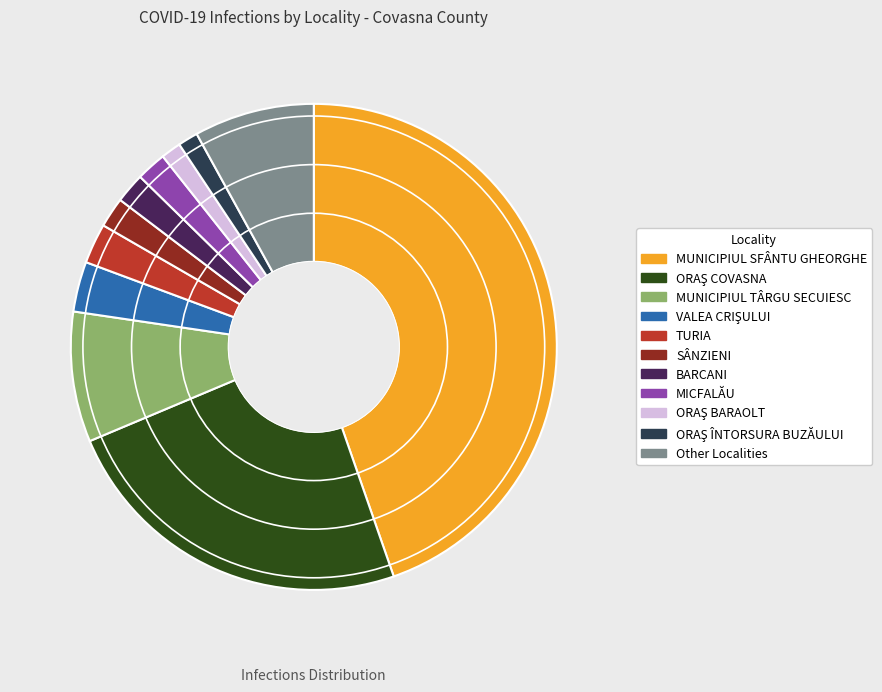

Does any single category account for the majority?

No